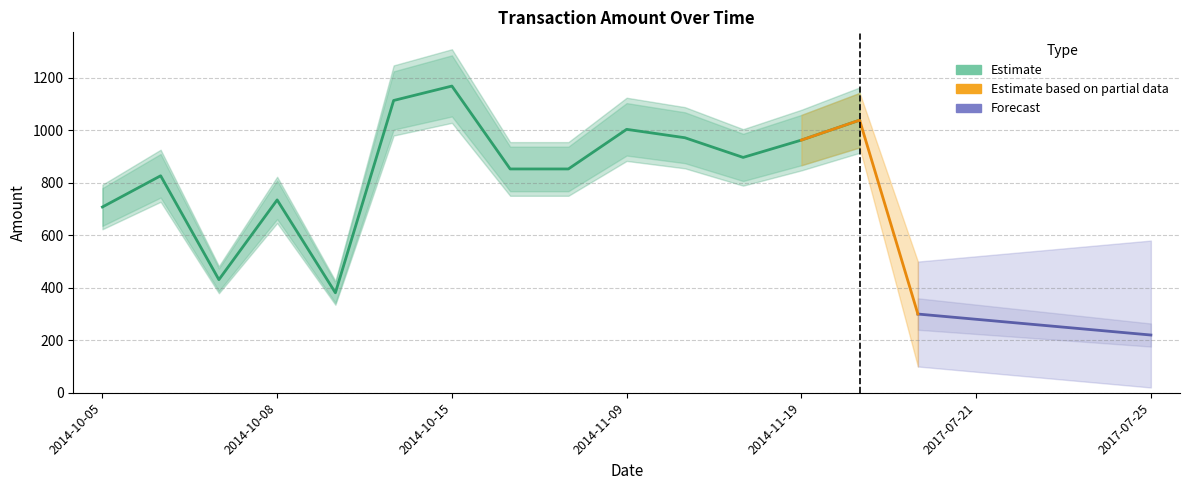

What is the sum of all Amount_lower values?

10753